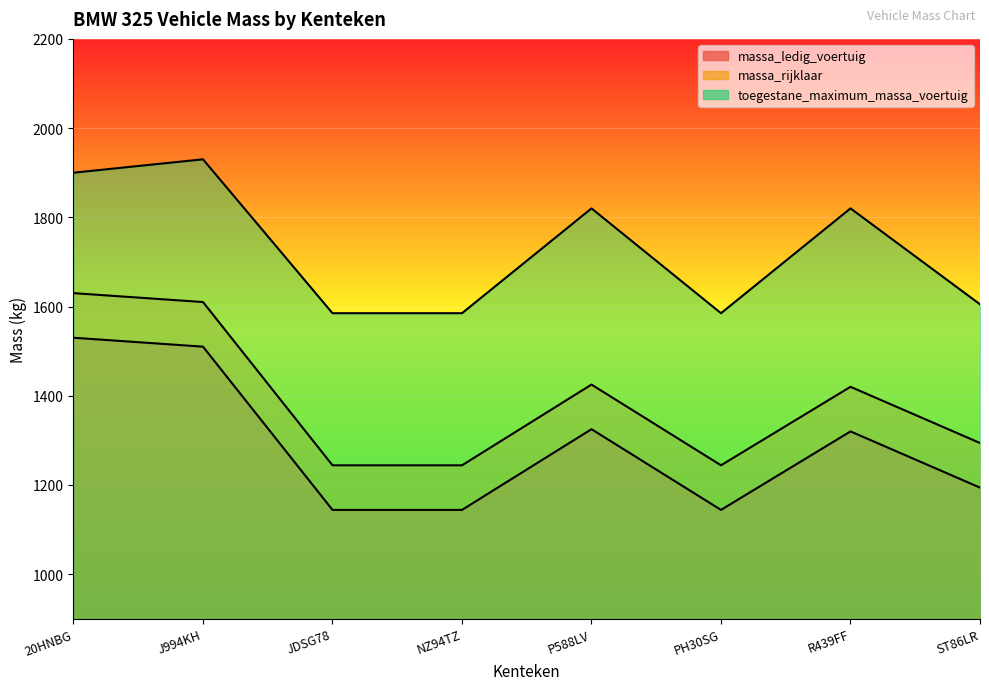

List the labels in order of toegestane_maximum_massa_voertuig value, smallest first.

JDSG78, NZ94TZ, PH30SG, ST86LR, P588LV, R439FF, 20HNBG, J994KH